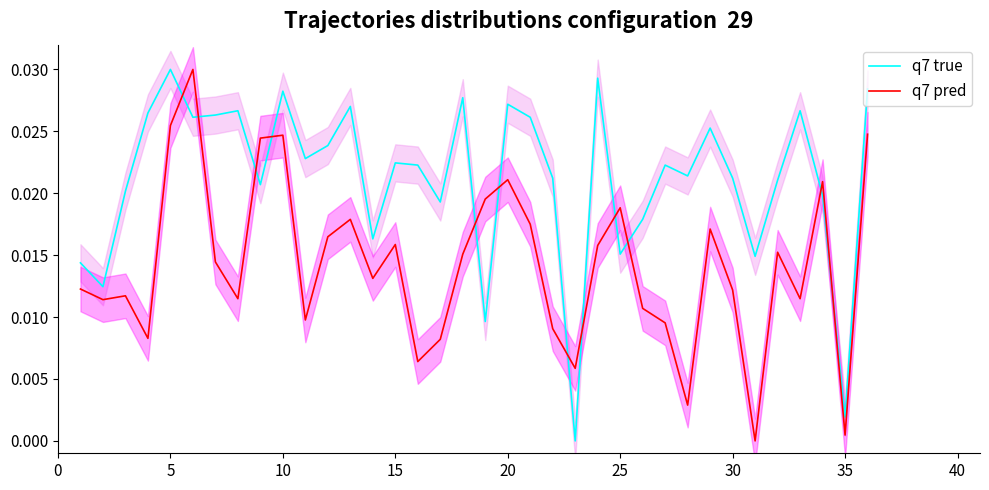

What are all the series names shown in the legend?

q7 true, q7 pred